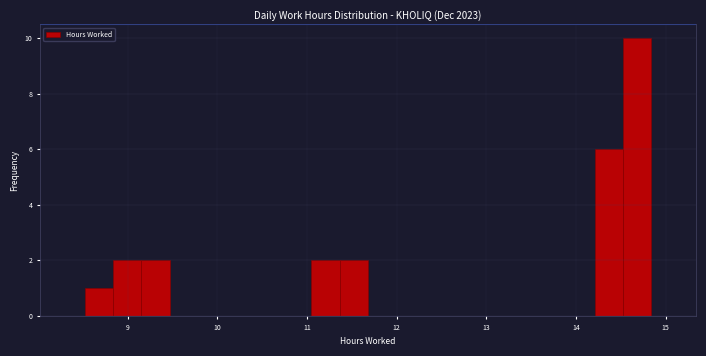

Read against the x-axis, roughly where is the centre of the tallest bar?

14.7